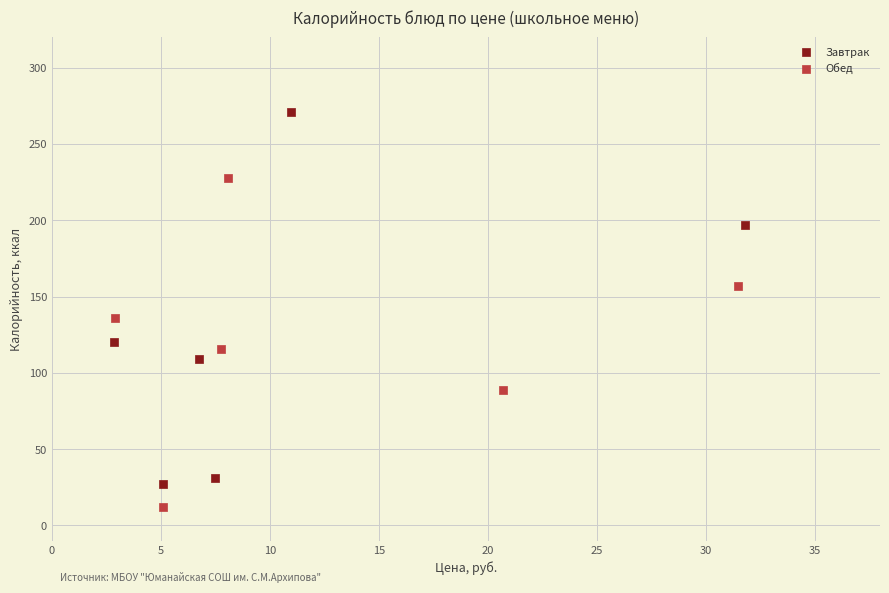

Which series reaches the maximum Y coordinate?

Завтрак